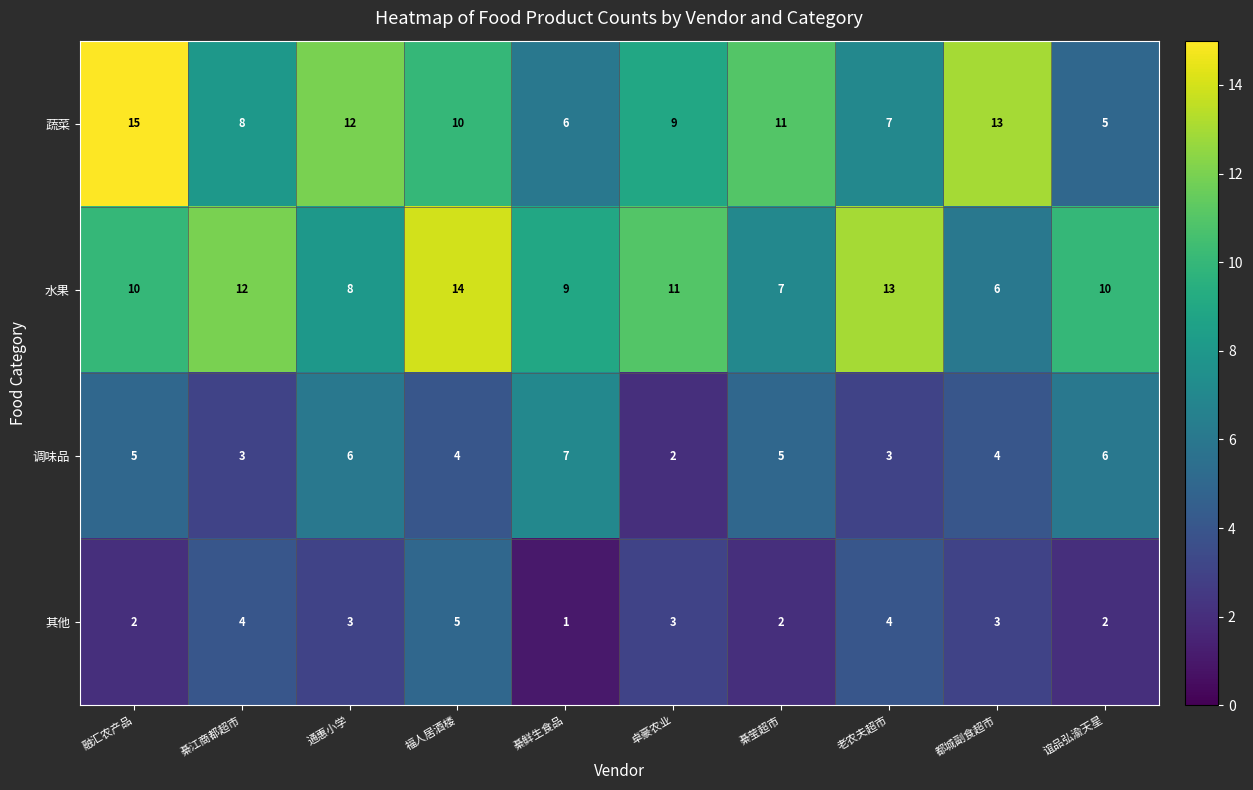

At which label does 蔬菜 first exceed 10?

融汇农产品